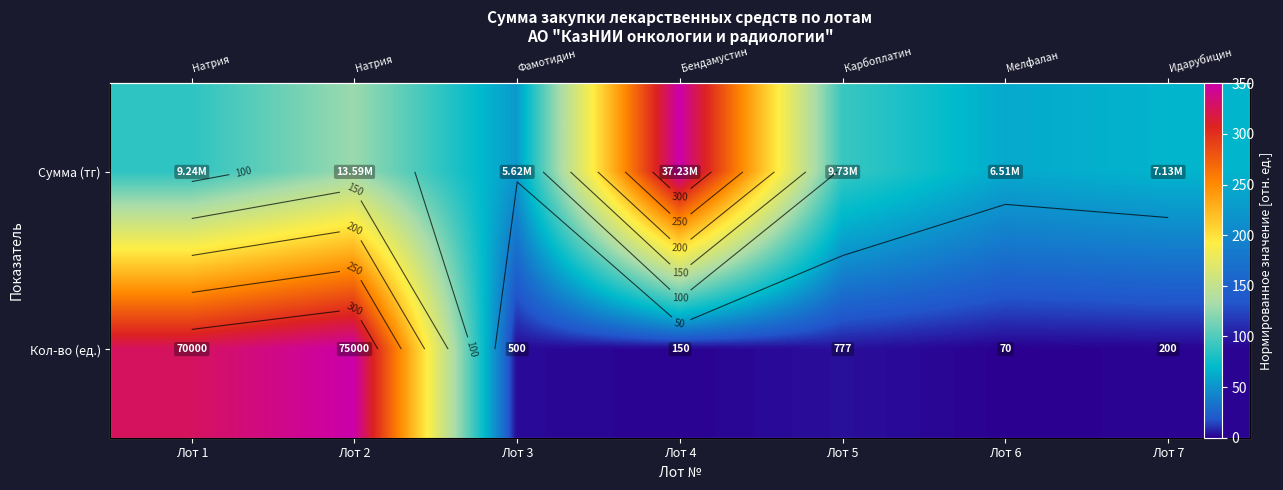

At which label does Сумма (тг) reach its minimum?

Лот 3